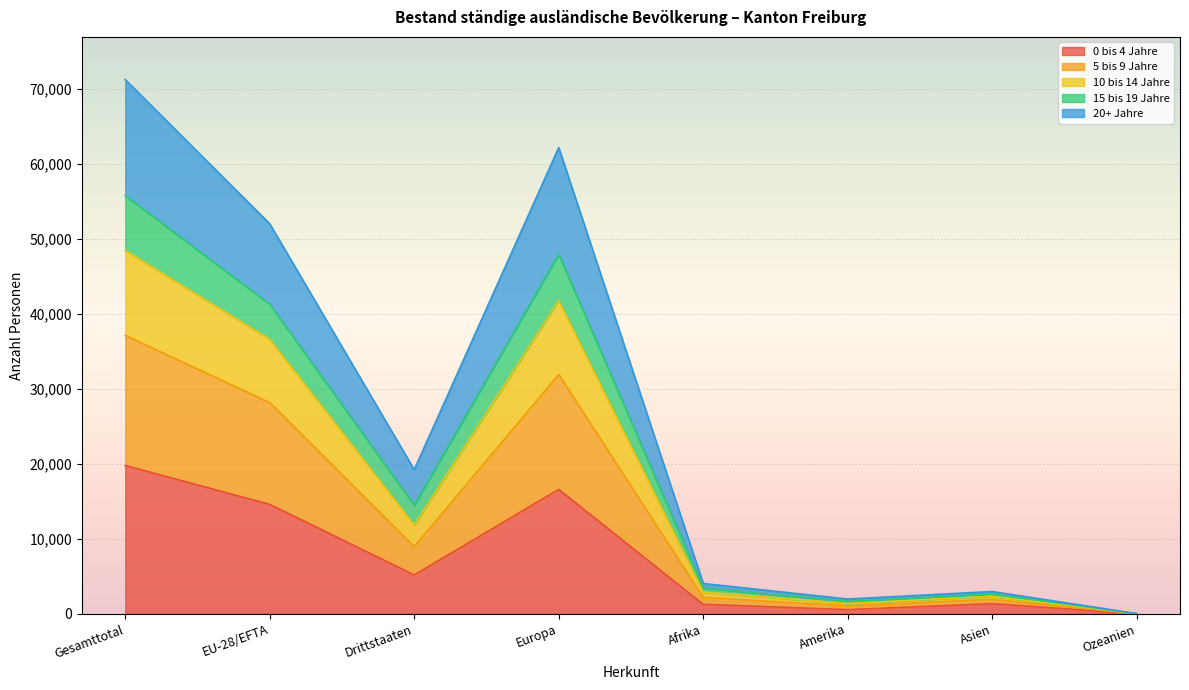

What is the total value across all series at Drittstaaten?

19230